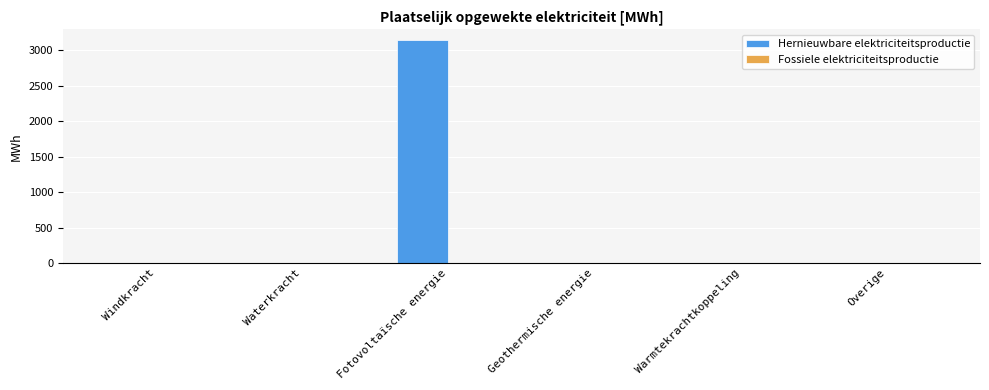

What is the approximate value at Fotovoltaïsche energie?

3140.0